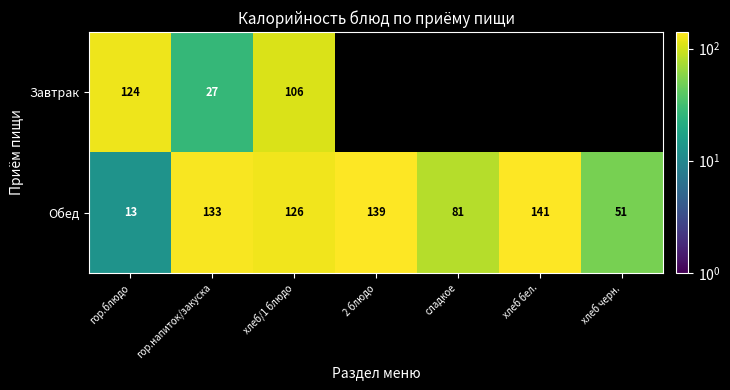

The Обед series shows 81.0 at сладкое. True or false?

True